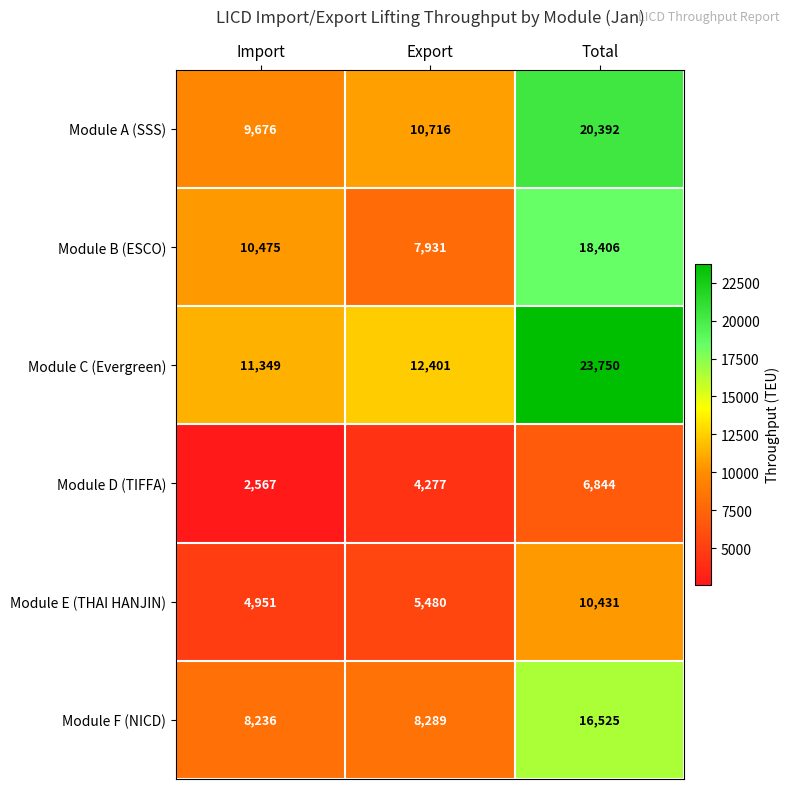

Which series has the largest total across all categories?

Module C (Evergreen)